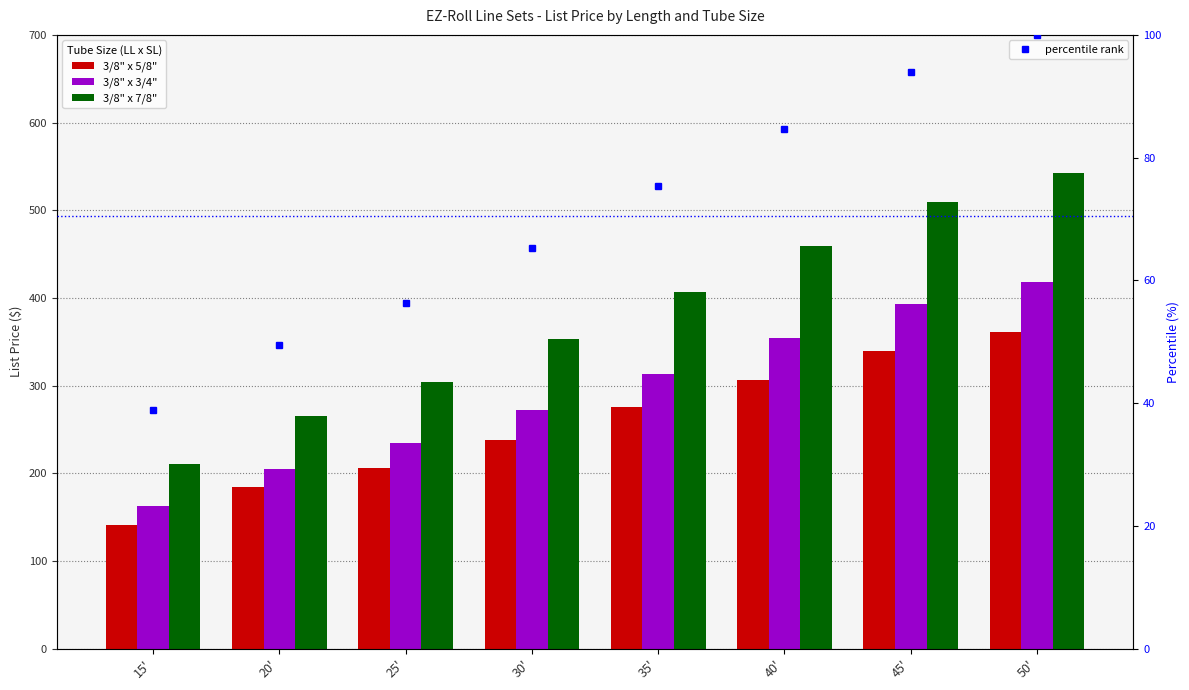

Are the bars horizontal?

No